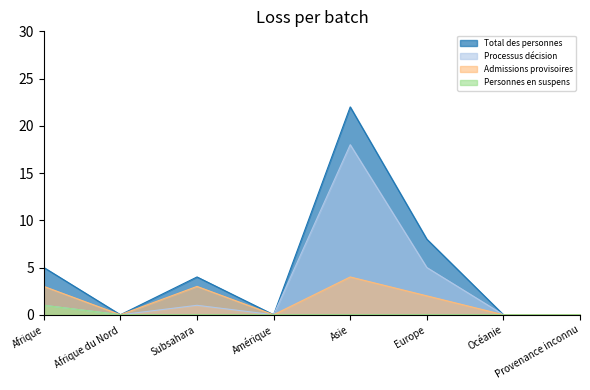

What position from the left is Afrique?

1